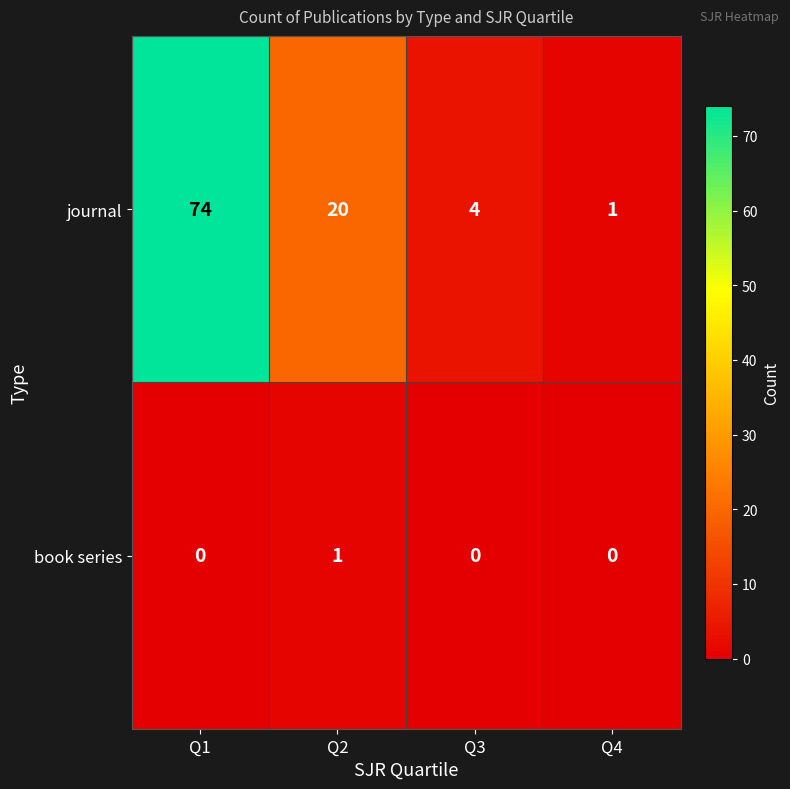

True or false: book series has a value of -1 at Q4.

False